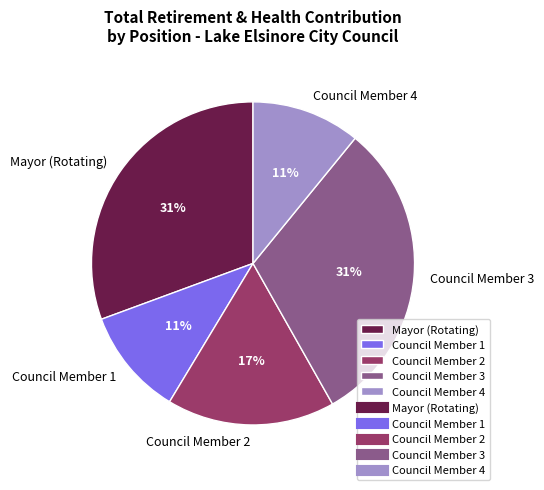

Do Council Member 3 and Council Member 2 together represent more than half of the pie?

No